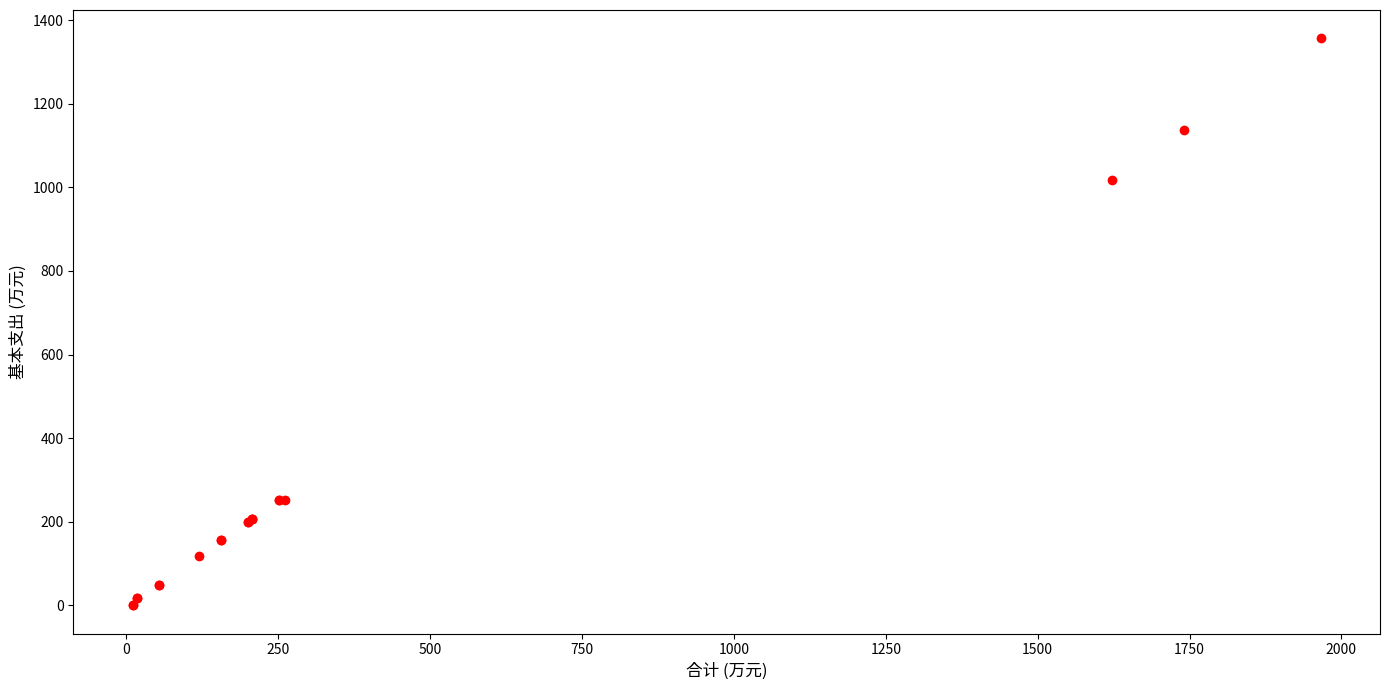

What Y value in the scatter plot is closest to 678?

1017.8